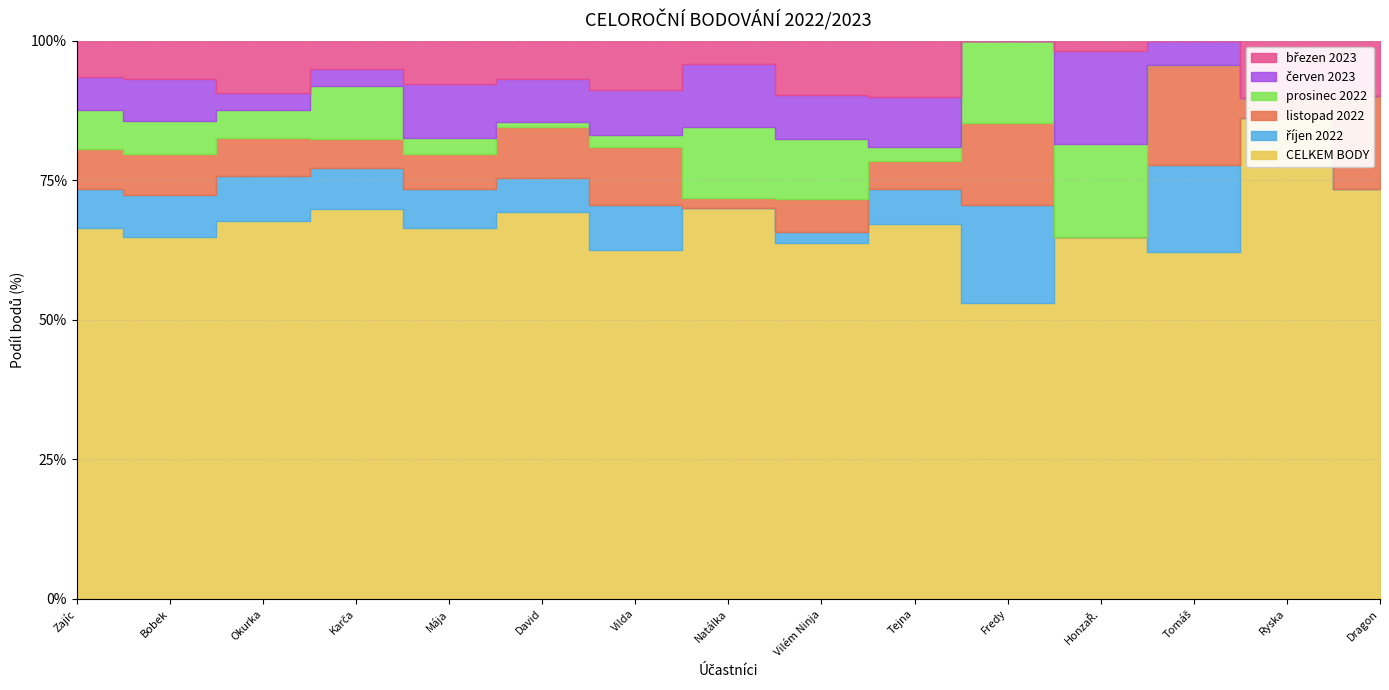

Which series has the largest range (max minus min)?

CELKEM BODY